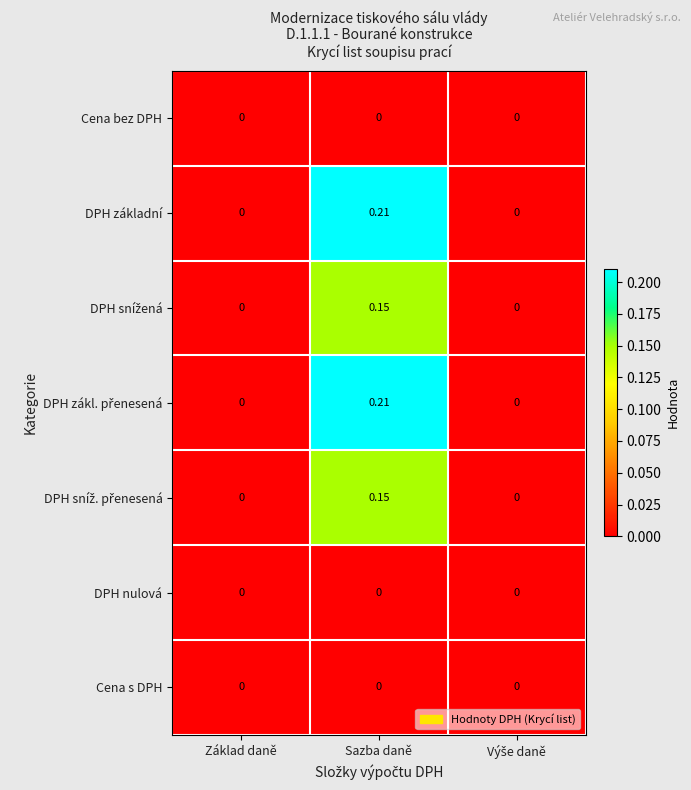

How many categories are shown in the chart?

3